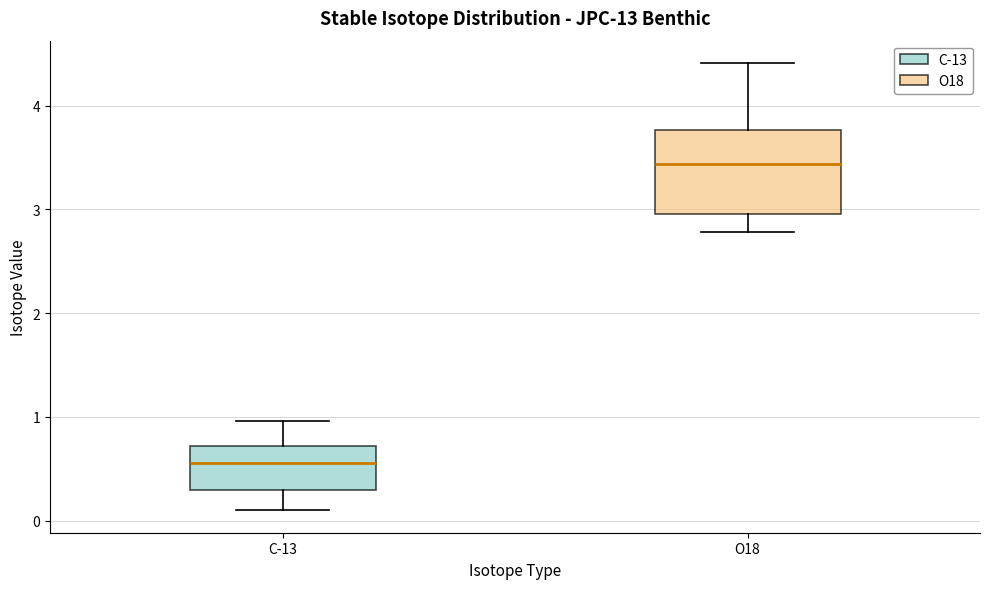

Which box is the tallest, from its lower edge to its upper edge?

O18